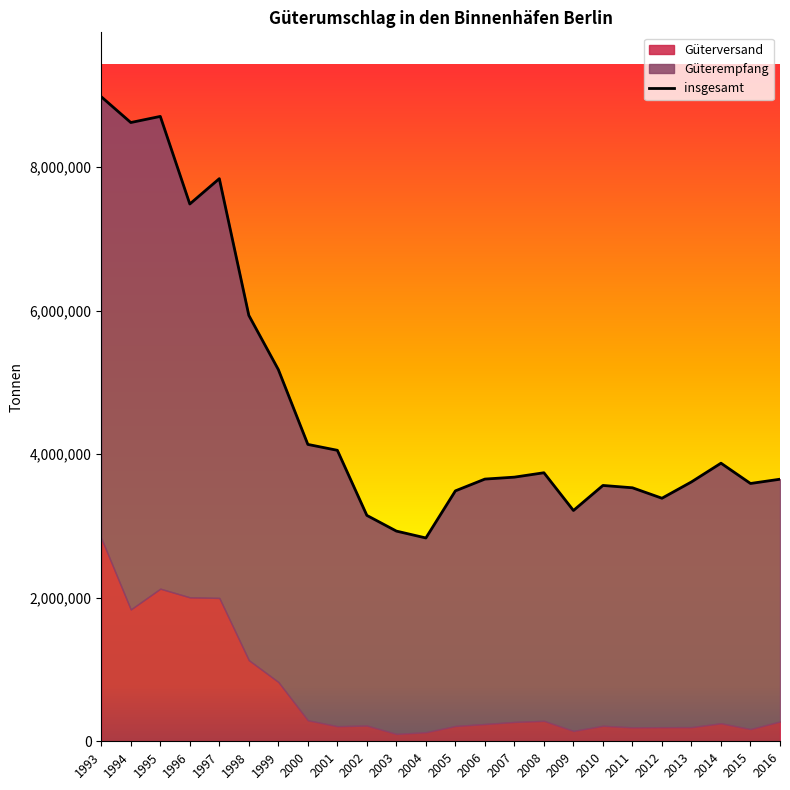

Rank the categories by value from lowest to highest.

2004, 2003, 2002, 2009, 2012, 2005, 2011, 2010, 2015, 2013, 2016, 2006, 2007, 2008, 2014, 2001, 2000, 1999, 1998, 1996, 1997, 1994, 1995, 1993